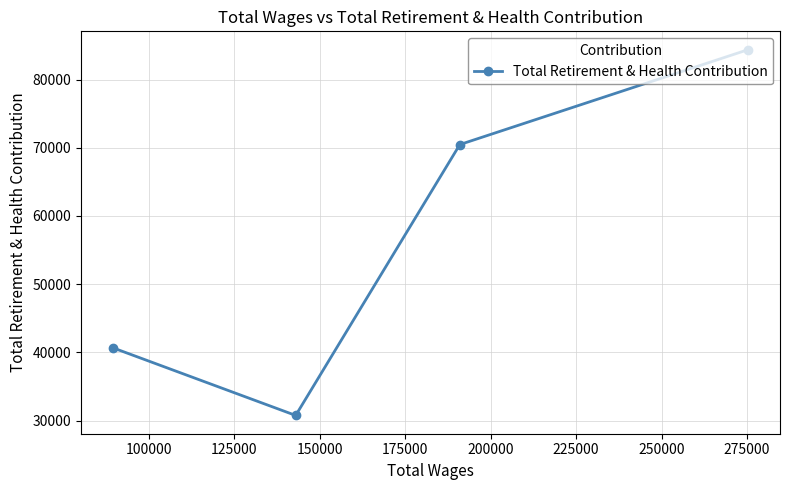

What is the average value?

56574